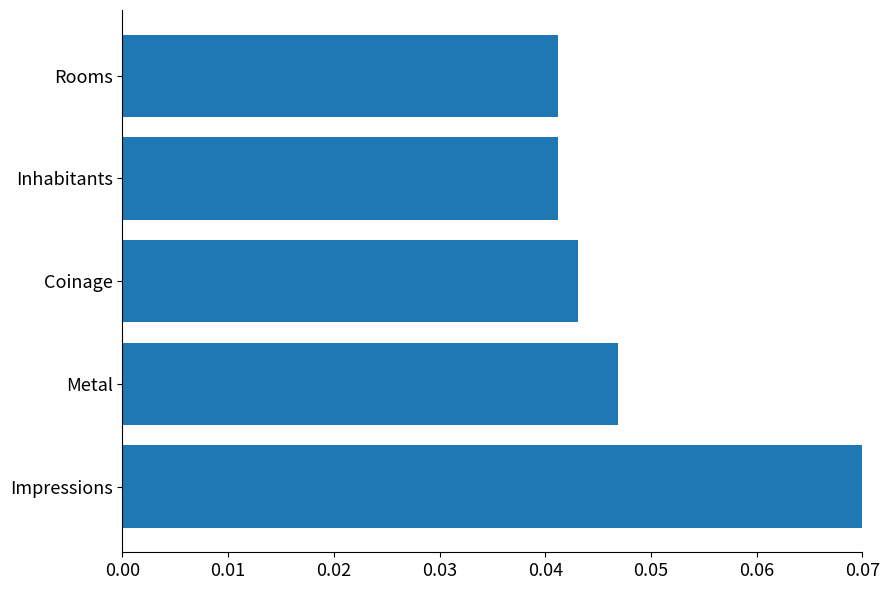

Between Impressions and Coinage, which is larger?

Impressions